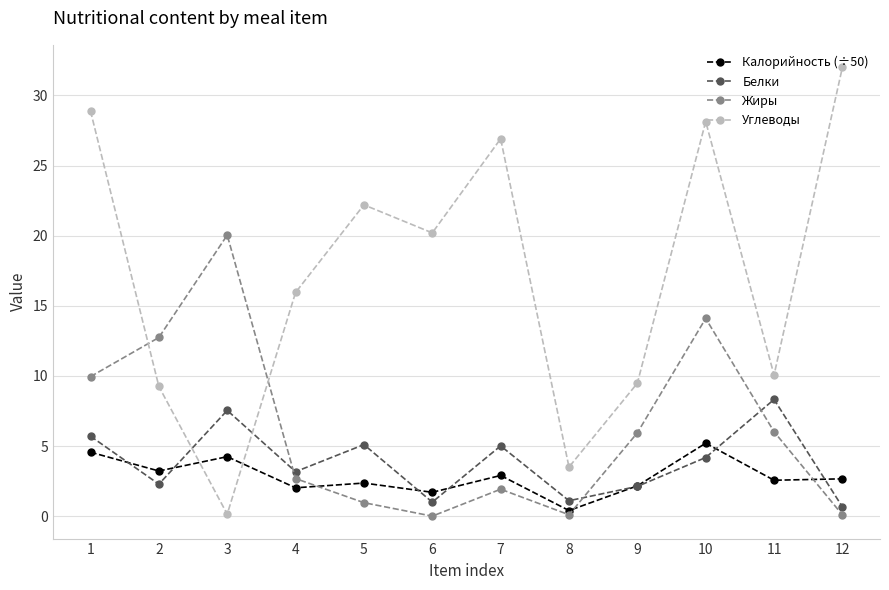

What is the sum of the Жиры values at 10 and 3?

34.1